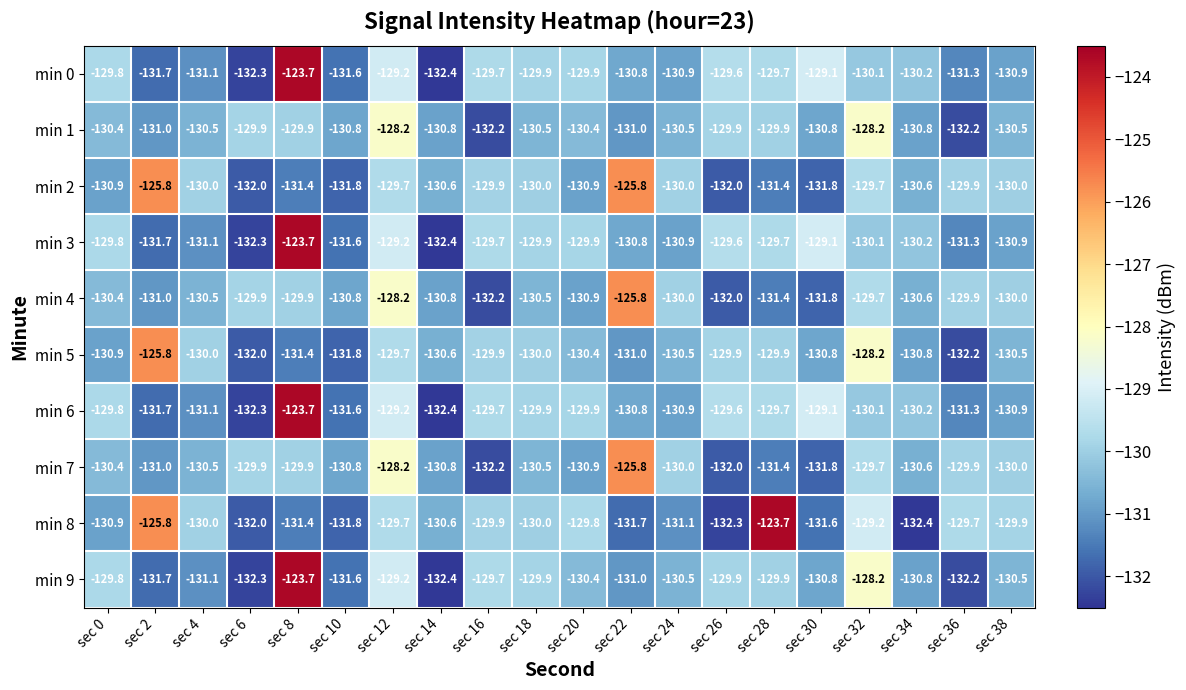

What is the difference between the highest and lowest values at sec 14?

1.8